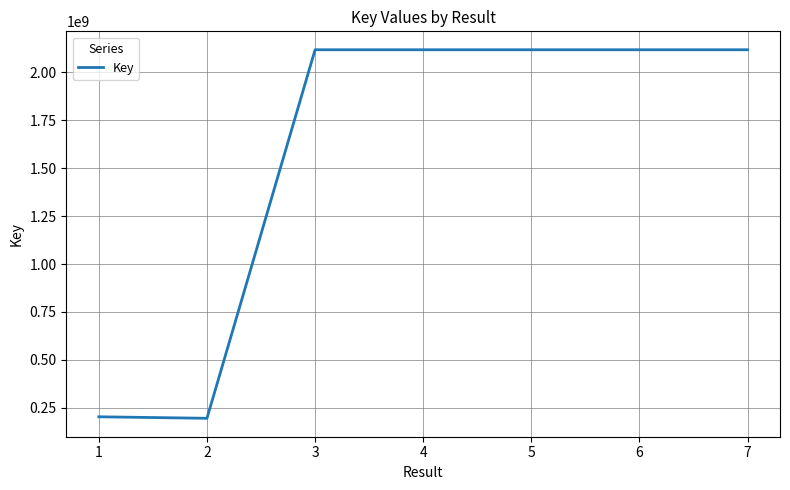

What is the sum of all values?

11182033126